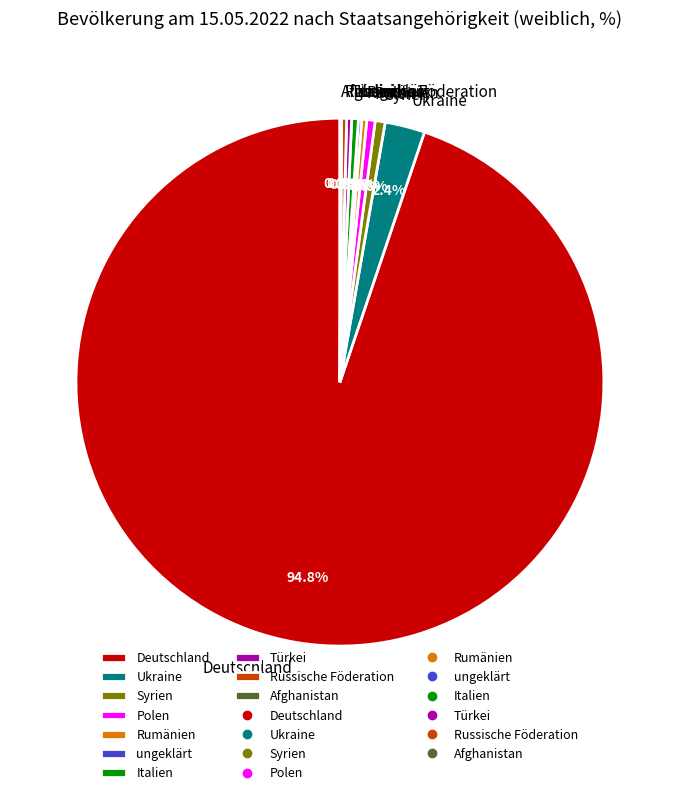

What is the largest slice in the pie chart?

Deutschland